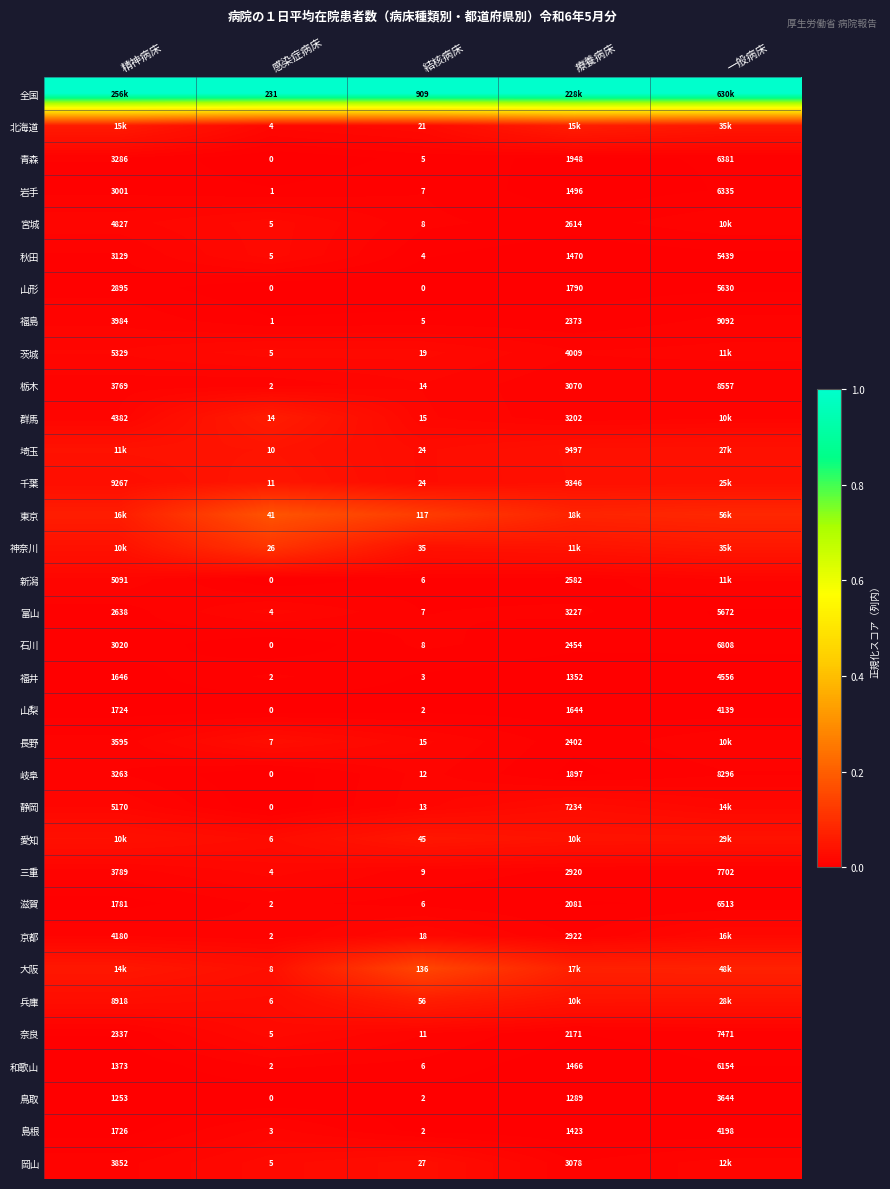

How many values in 岐阜 are above zero?

4